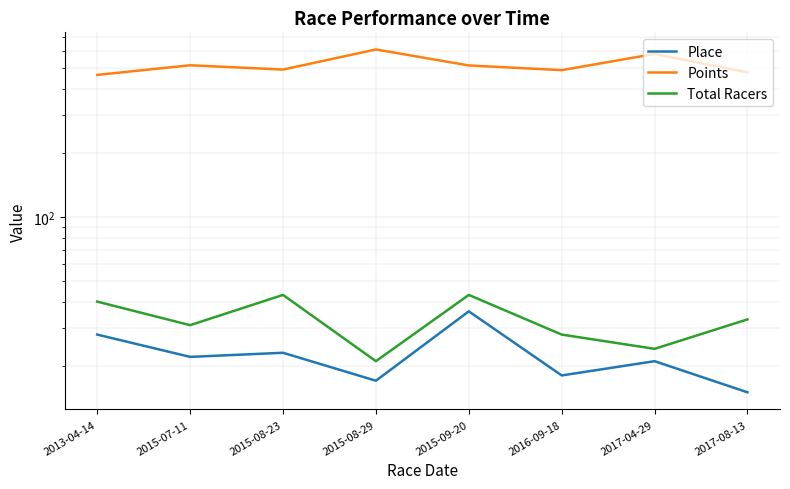

Rank the series at 2015-08-23 from lowest to highest value.

Place, Total Racers, Points